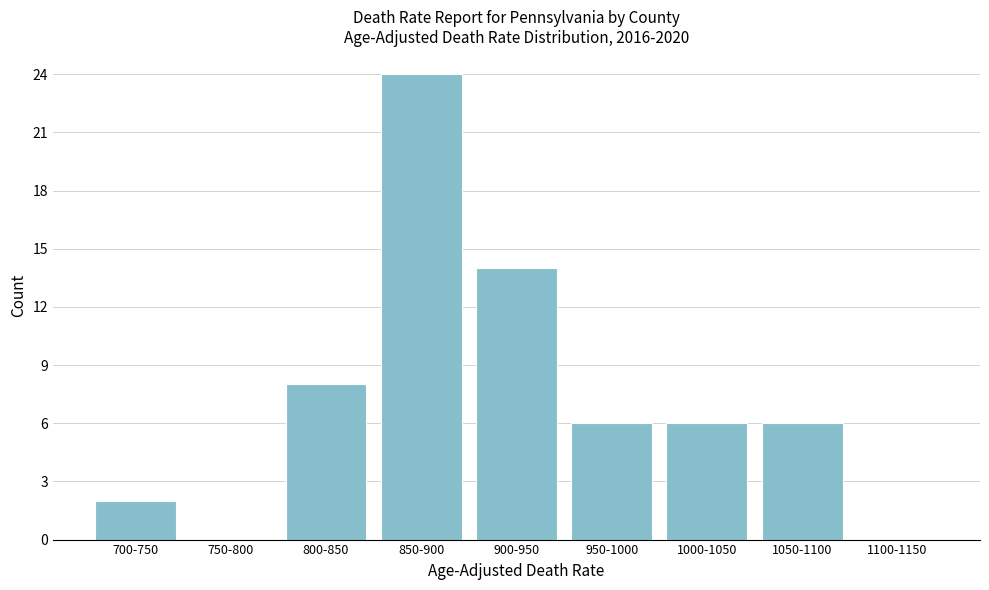

Reading right to left, what are all the values shown in this chart?

1100-1150=0	1050-1100=6	1000-1050=6	950-1000=6	900-950=14	850-900=24	800-850=8	750-800=0	700-750=2